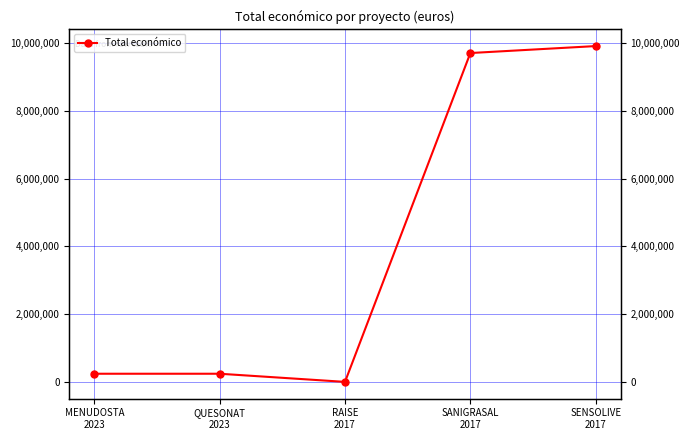

List the labels in order of value, smallest first.

RAISE
2017, MENUDOSTA
2023, QUESONAT
2023, SANIGRASAL
2017, SENSOLIVE
2017